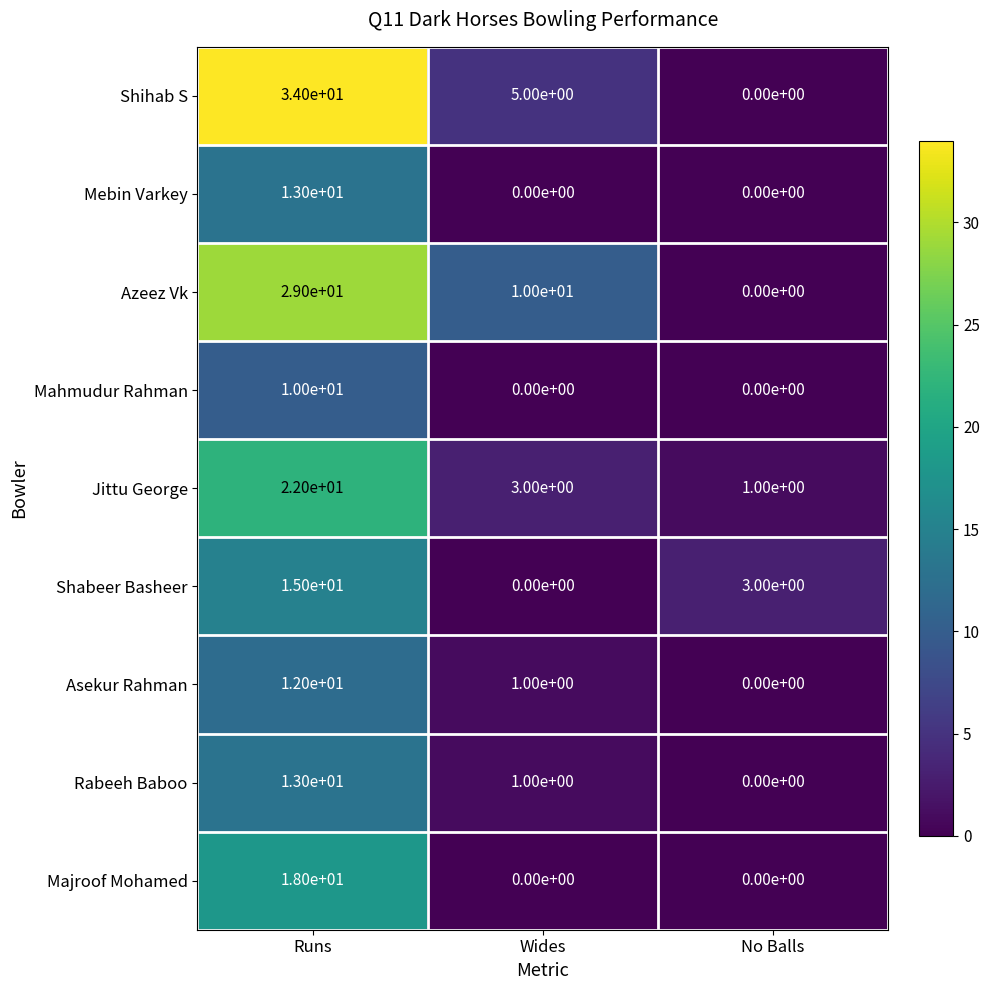

What is the maximum value shown in the chart?

34